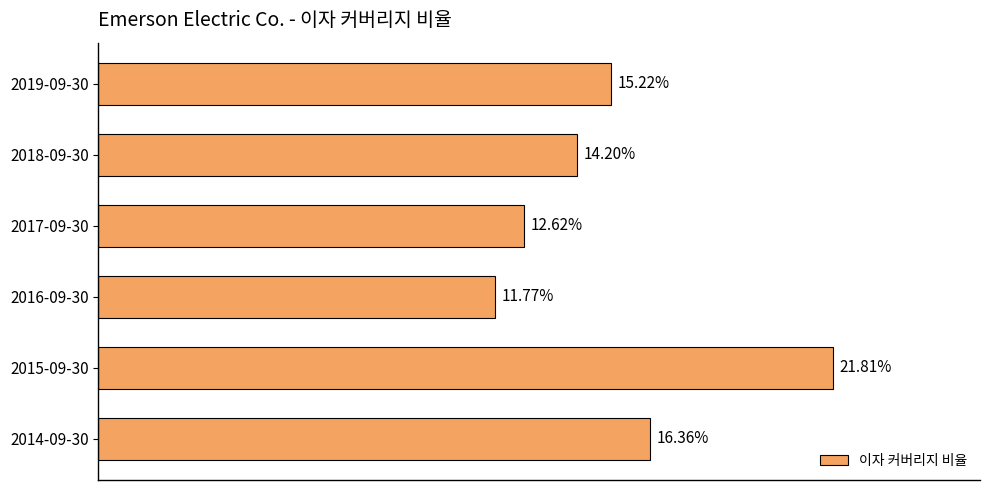

Between 2019-09-30 and 2016-09-30, which is larger?

2019-09-30